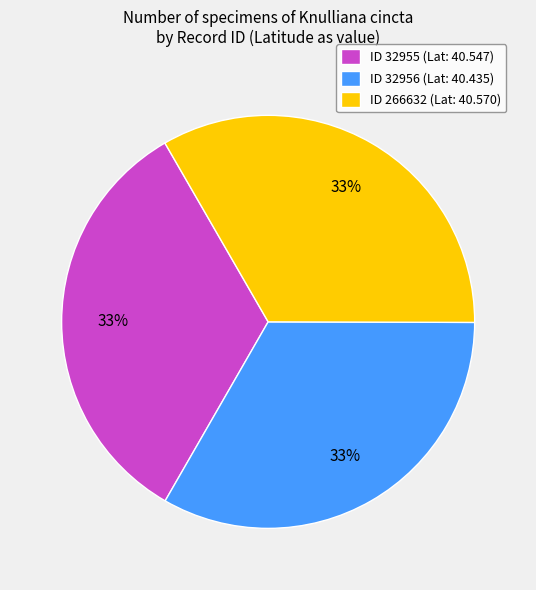

Approximately how many times larger is the value at ID 32956 (Lat: 40.435) compared to ID 266632 (Lat: 40.570)?

1.0